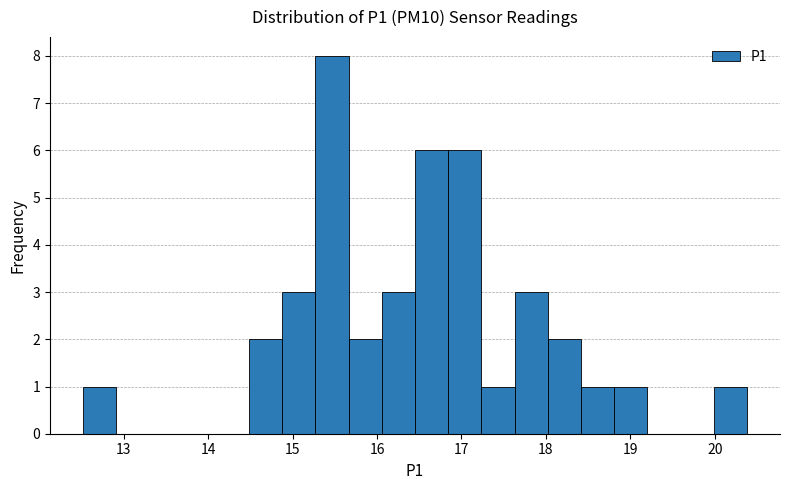

Around what value on the x-axis is the tallest bar? Give the approximate position of its centre, as read against the axis.

15.5